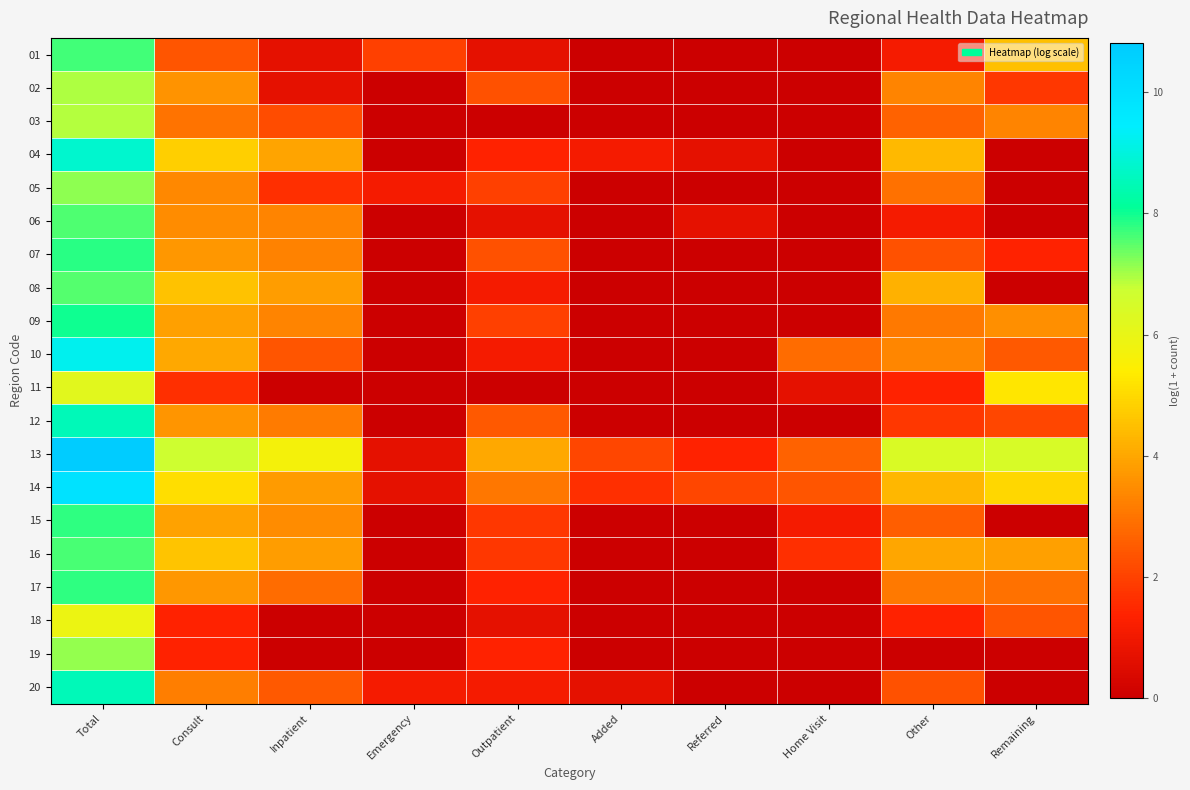

At which category is the sum across all series the highest?

Total